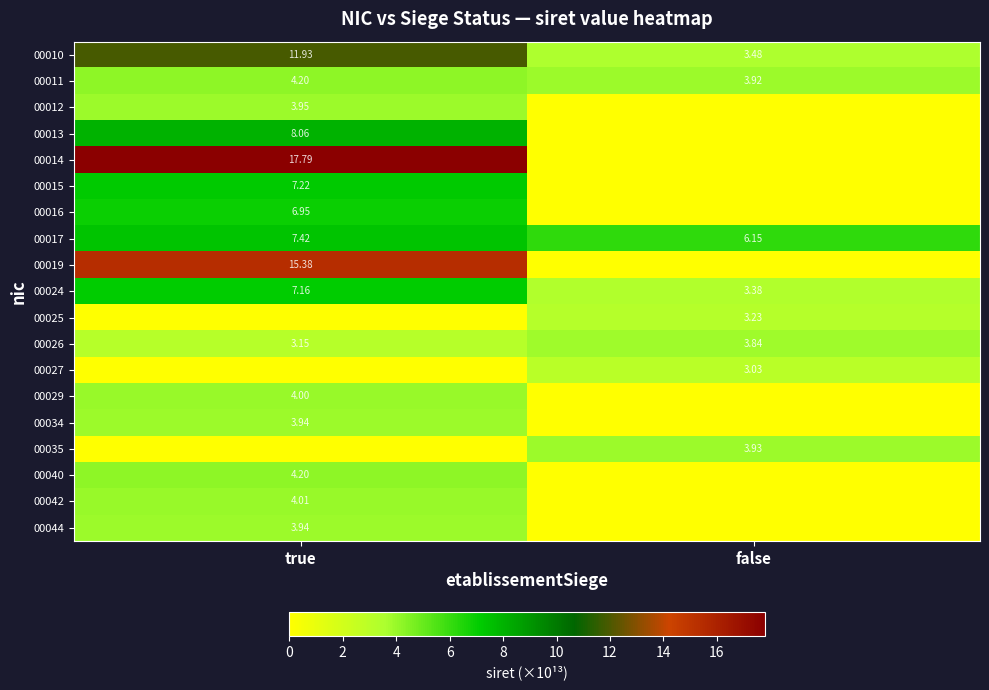

Is the value of 00011 at false greater than the value of 00029 at true?

No